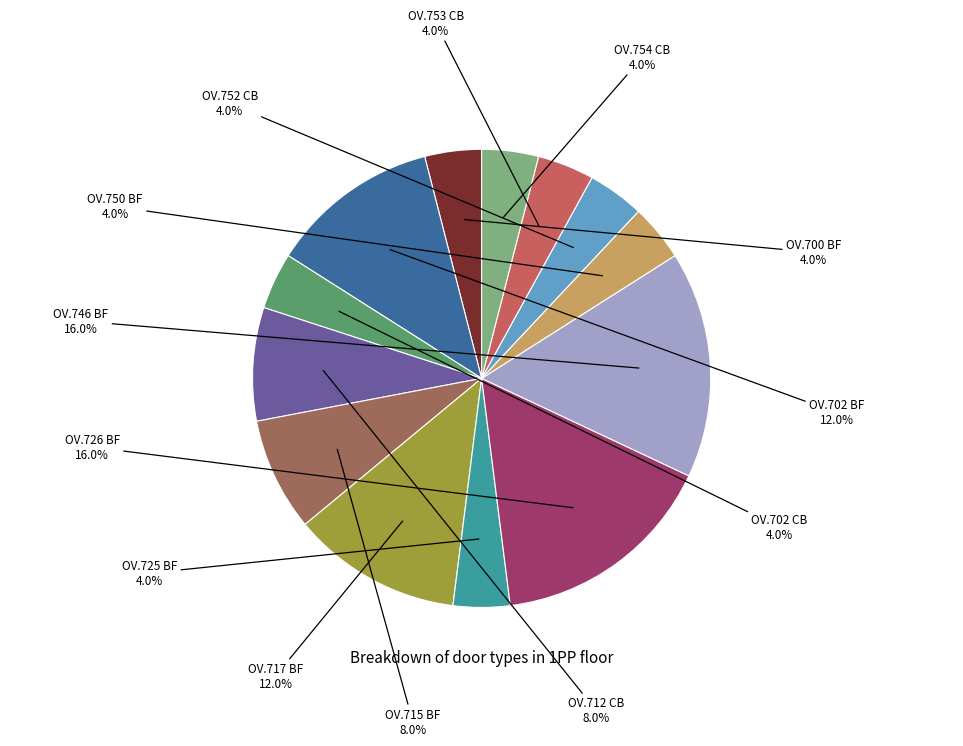

Is there any slice that represents more than half of the pie?

No